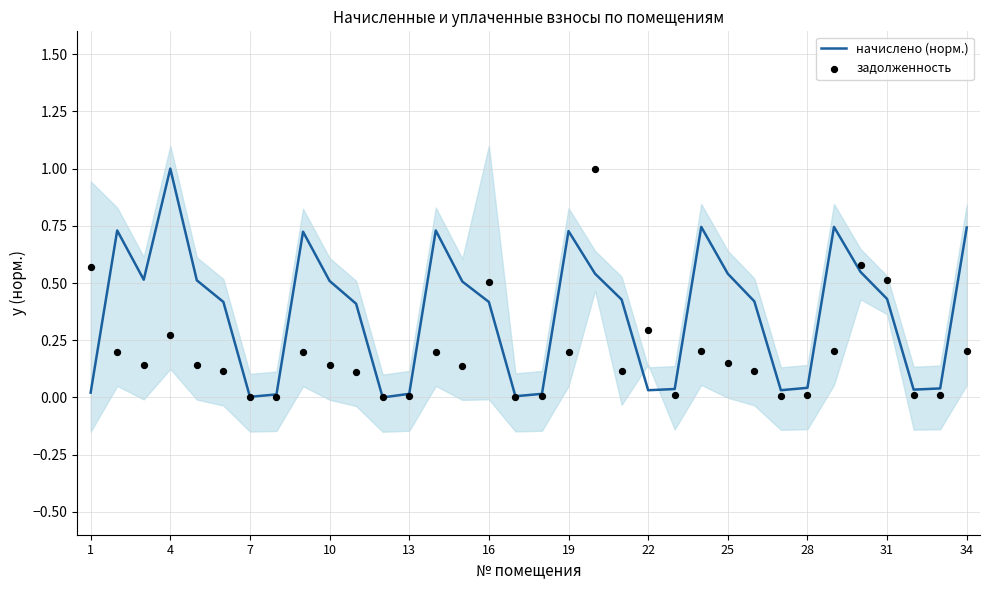

Which category has the highest value in the начислено (норм.) series?

4